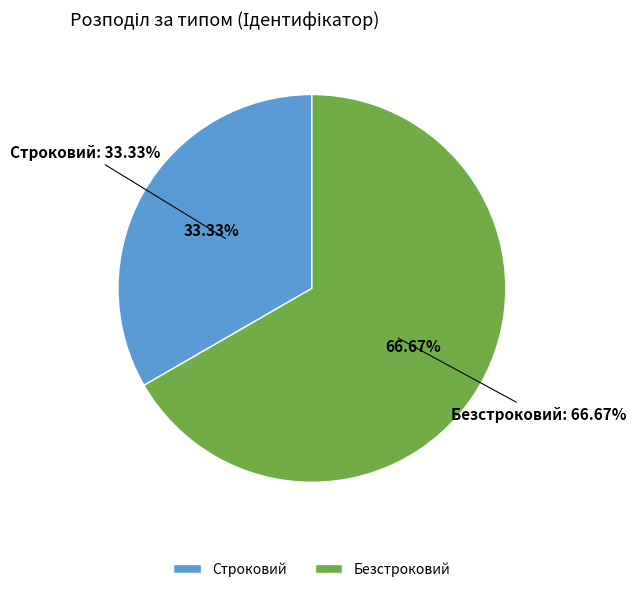

To the nearest percent, what is the difference between the largest and smallest slice percentages?

33%